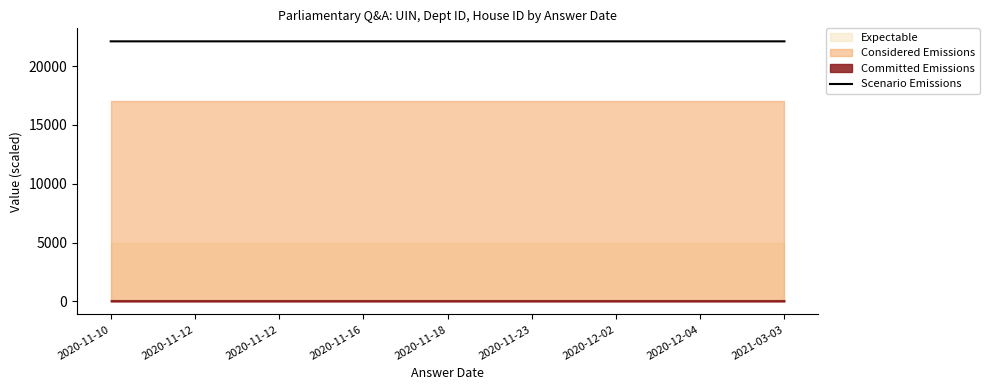

Which category has the highest value across all series?

2020-11-16